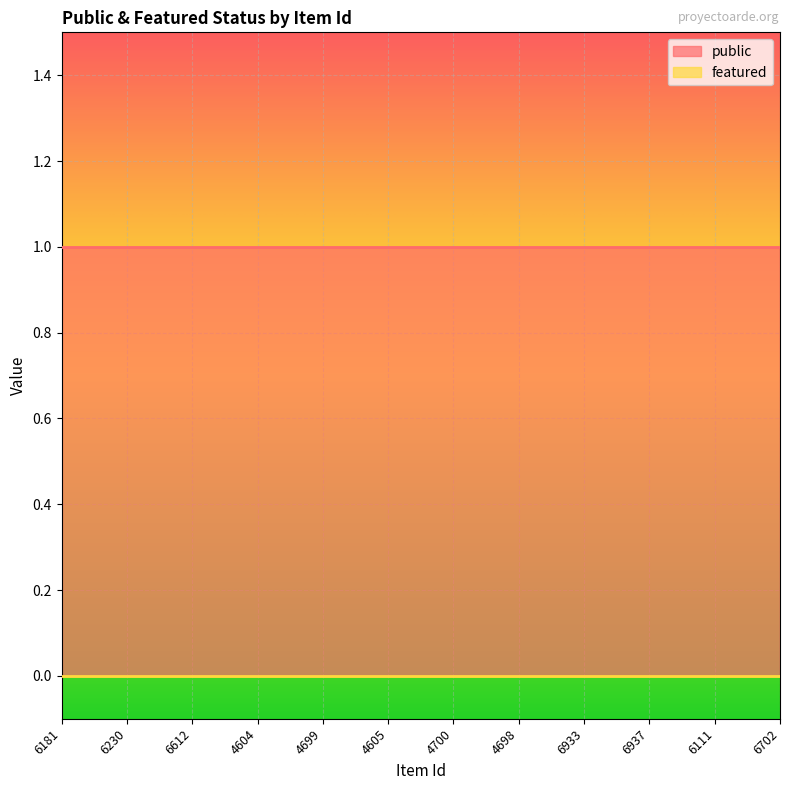

Which series has the widest spread of values?

public